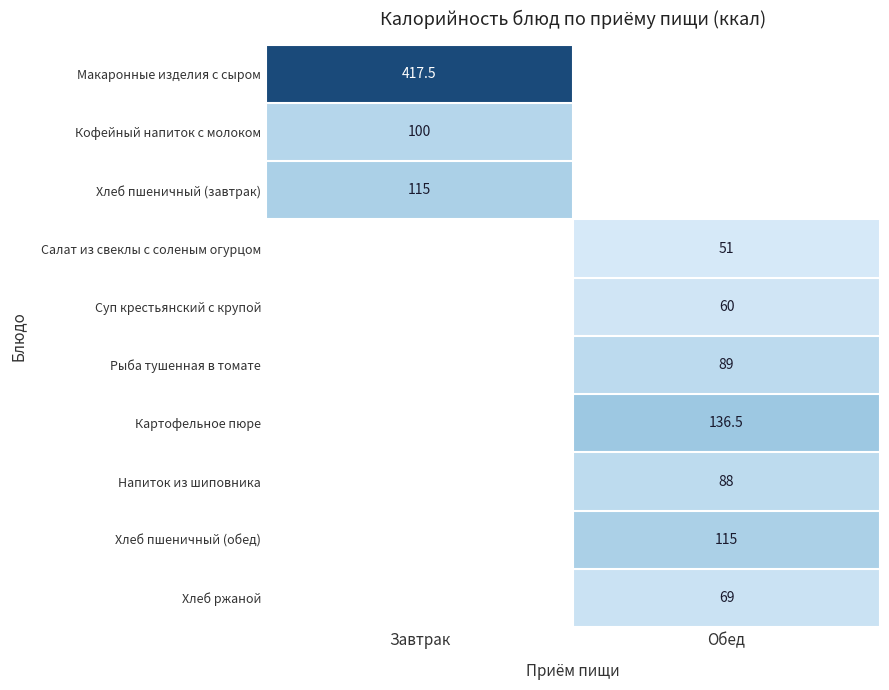

True or false: Хлеб пшеничный (завтрак) has a value of 115.0 at Завтрак.

True